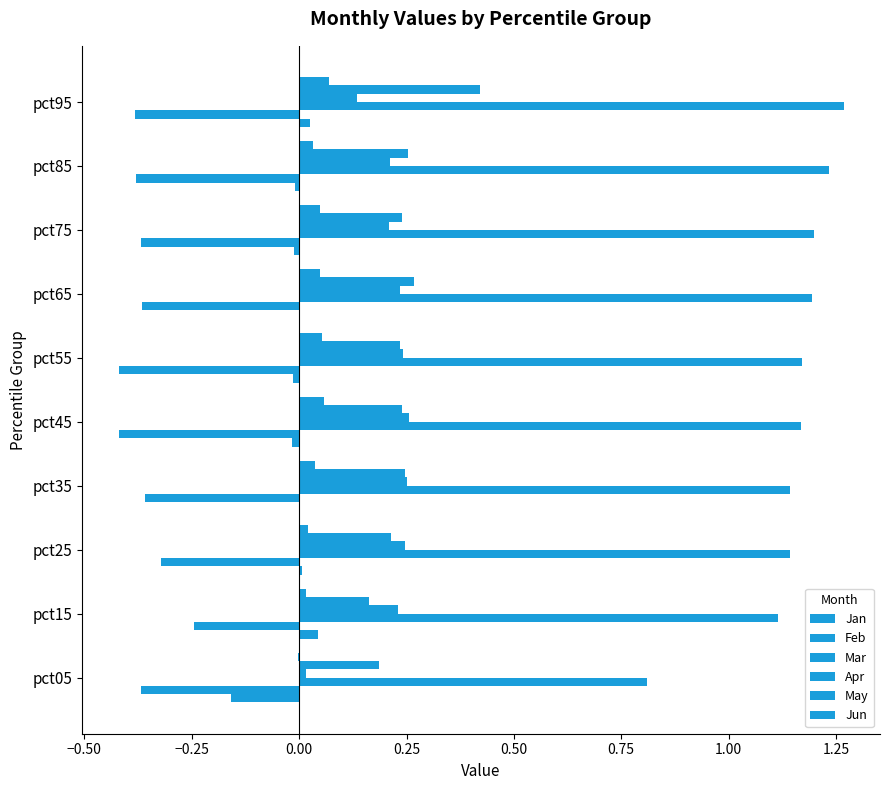

How many distinct data groups are displayed?

6